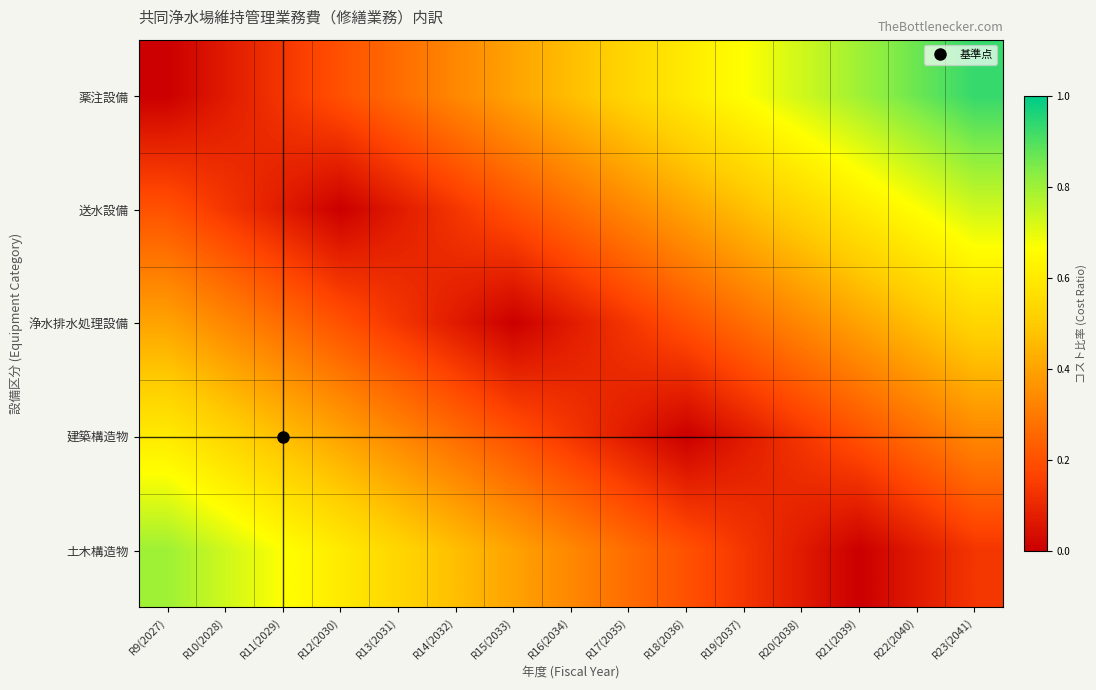

Reading left to right, extract all data points from this chart.

薬注設備: R9(2027)=0.0	R10(2028)=0.1	R11(2029)=0.1	R12(2030)=0.2	R13(2031)=0.3	R14(2032)=0.3	R15(2033)=0.4	R16(2034)=0.5	R17(2035)=0.5	R18(2036)=0.6	R19(2037)=0.7	R20(2038)=0.7	R21(2039)=0.8	R22(2040)=0.9	R23(2041)=0.9
送水設備: R9(2027)=0.2	R10(2028)=0.1	R11(2029)=0.1	R12(2030)=0.0	R13(2031)=0.1	R14(2032)=0.1	R15(2033)=0.2	R16(2034)=0.3	R17(2035)=0.3	R18(2036)=0.4	R19(2037)=0.5	R20(2038)=0.5	R21(2039)=0.6	R22(2040)=0.7	R23(2041)=0.7
浄水排水処理設備: R9(2027)=0.4	R10(2028)=0.3	R11(2029)=0.3	R12(2030)=0.2	R13(2031)=0.1	R14(2032)=0.1	R15(2033)=0.0	R16(2034)=0.1	R17(2035)=0.1	R18(2036)=0.2	R19(2037)=0.3	R20(2038)=0.3	R21(2039)=0.4	R22(2040)=0.5	R23(2041)=0.5
建築構造物: R9(2027)=0.6	R10(2028)=0.5	R11(2029)=0.5	R12(2030)=0.4	R13(2031)=0.3	R14(2032)=0.3	R15(2033)=0.2	R16(2034)=0.1	R17(2035)=0.1	R18(2036)=0.0	R19(2037)=0.1	R20(2038)=0.1	R21(2039)=0.2	R22(2040)=0.3	R23(2041)=0.3
土木構造物: R9(2027)=0.8	R10(2028)=0.7	R11(2029)=0.7	R12(2030)=0.6	R13(2031)=0.5	R14(2032)=0.5	R15(2033)=0.4	R16(2034)=0.3	R17(2035)=0.3	R18(2036)=0.2	R19(2037)=0.1	R20(2038)=0.1	R21(2039)=0.0	R22(2040)=0.1	R23(2041)=0.1